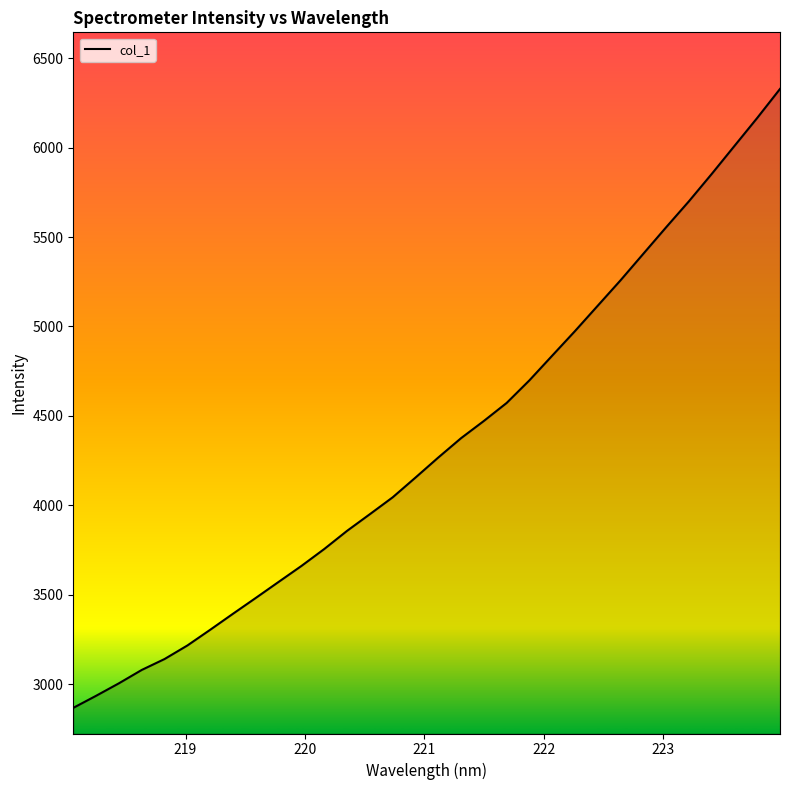

What is the smallest value displayed?

2867.7